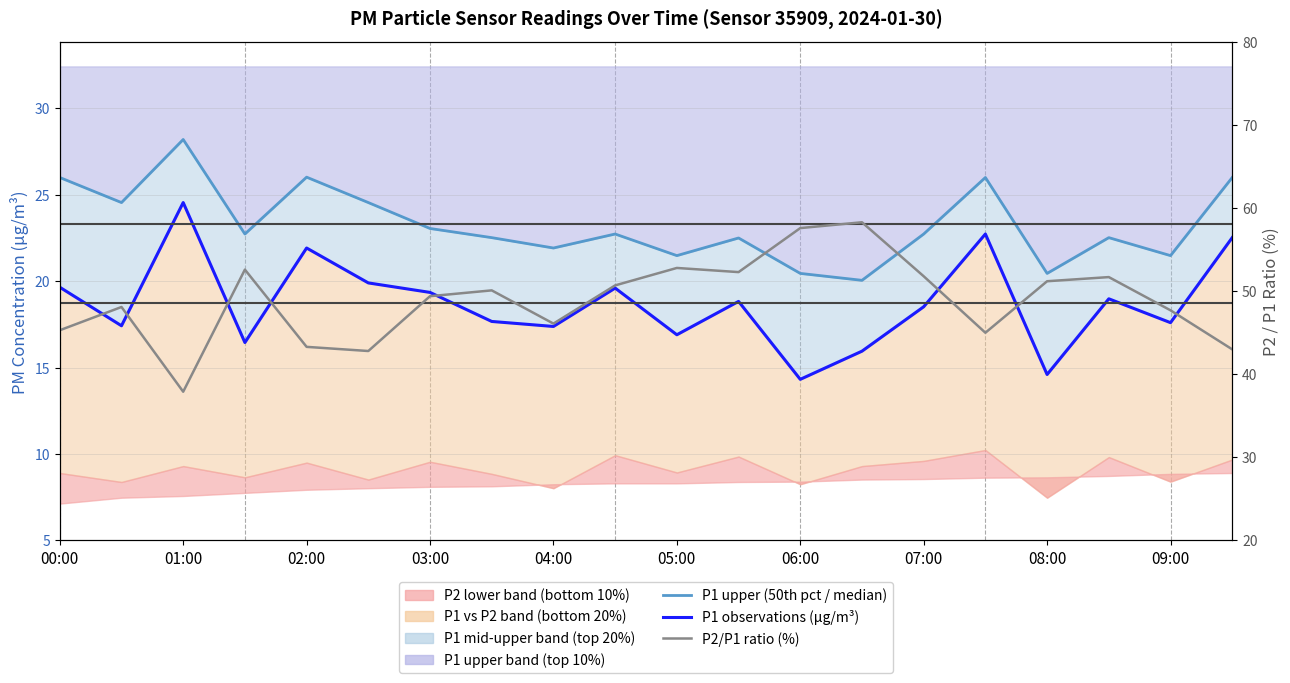

True or false: P2/P1 ratio (%) and P1 observations cross at least once.

False